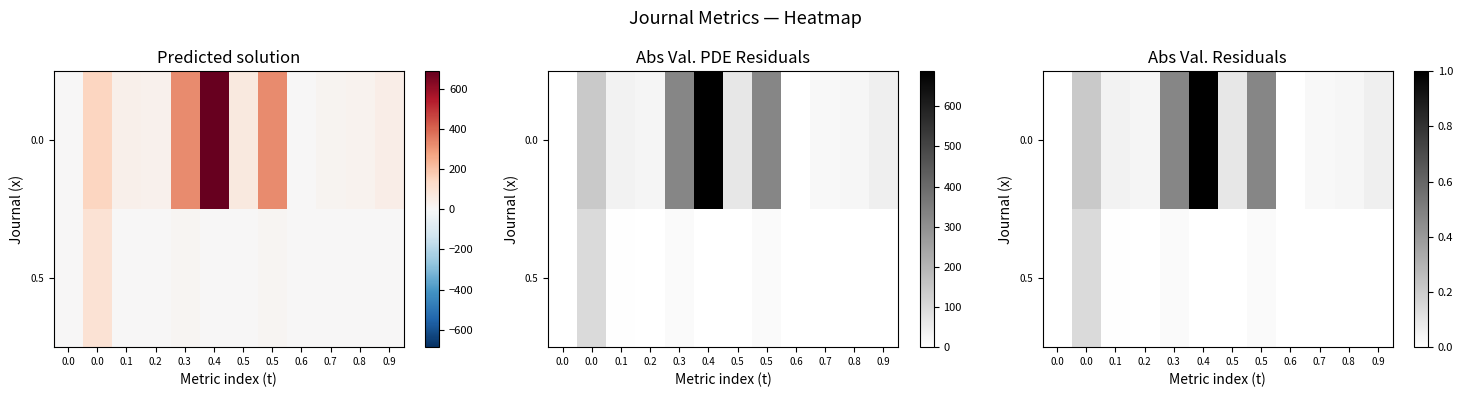

What is the greatest value displayed?

1.0